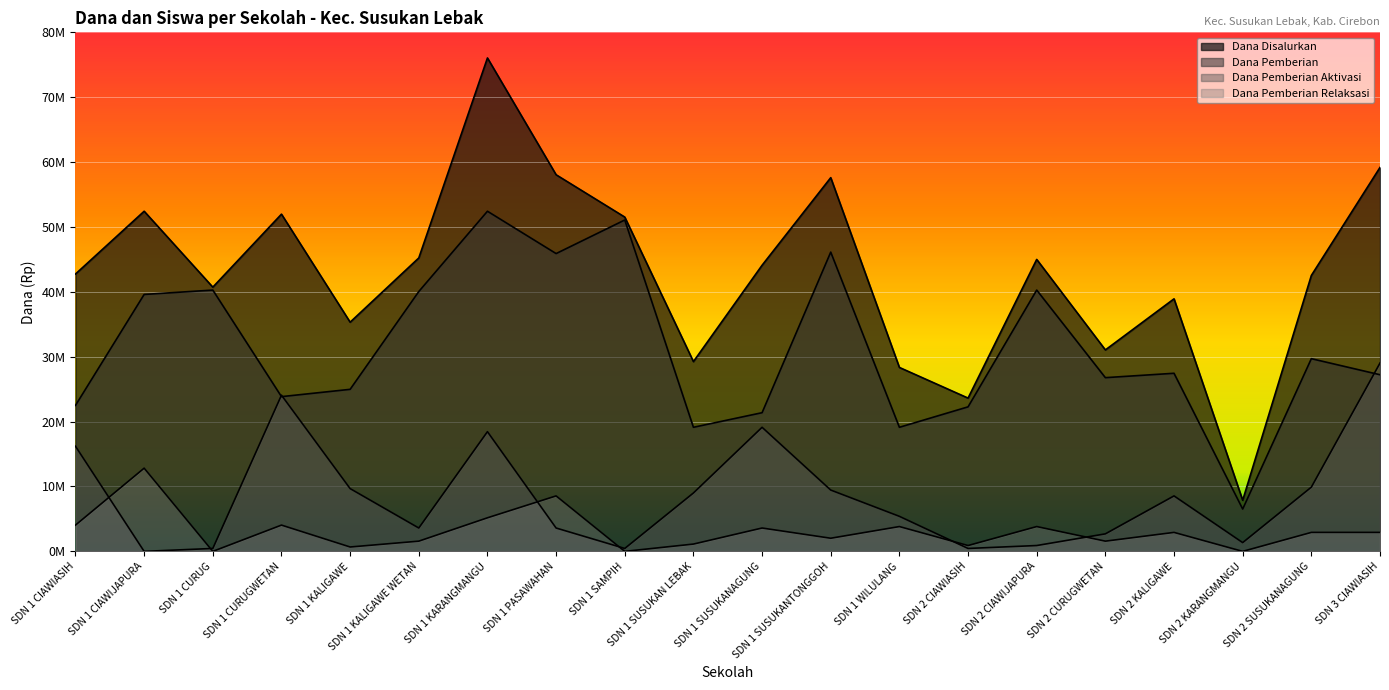

At which category does Dana Pemberian reach its first local valley?

SDN 1 CURUGWETAN